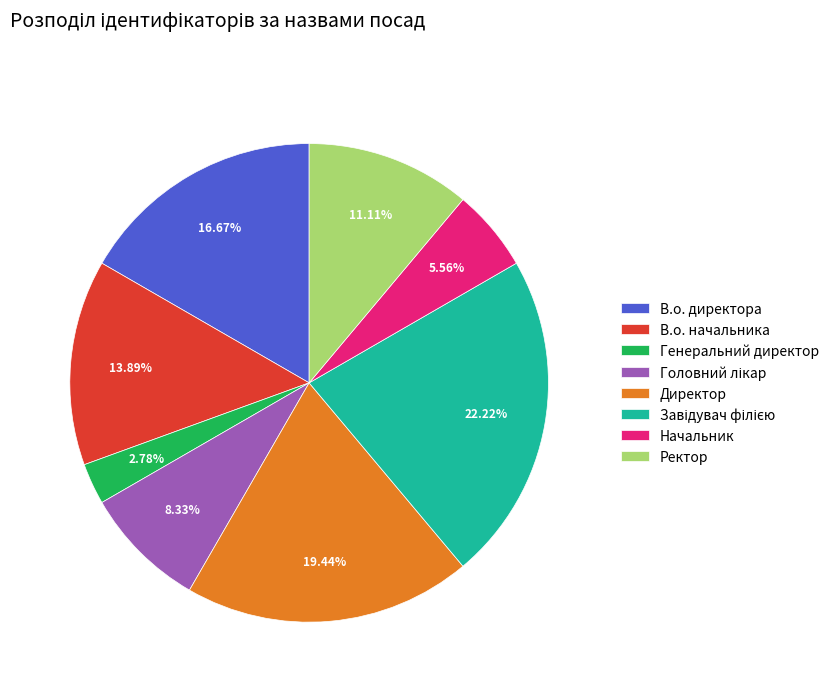

To the nearest percent, what is the average slice percentage?

12%